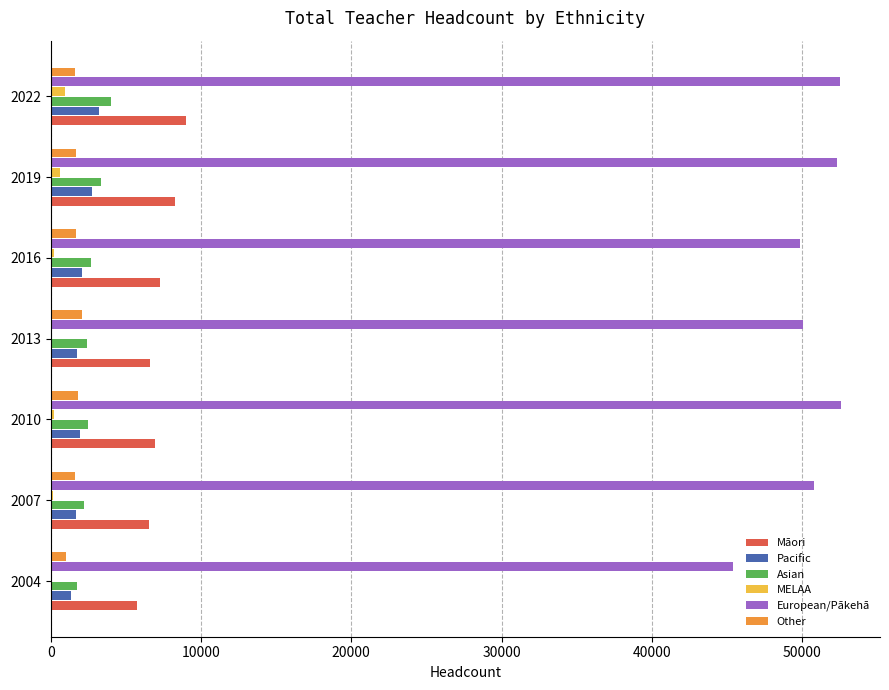

What are all the series names shown in the legend?

Māori, Pacific, Asian, MELAA, European/Pākehā, Other